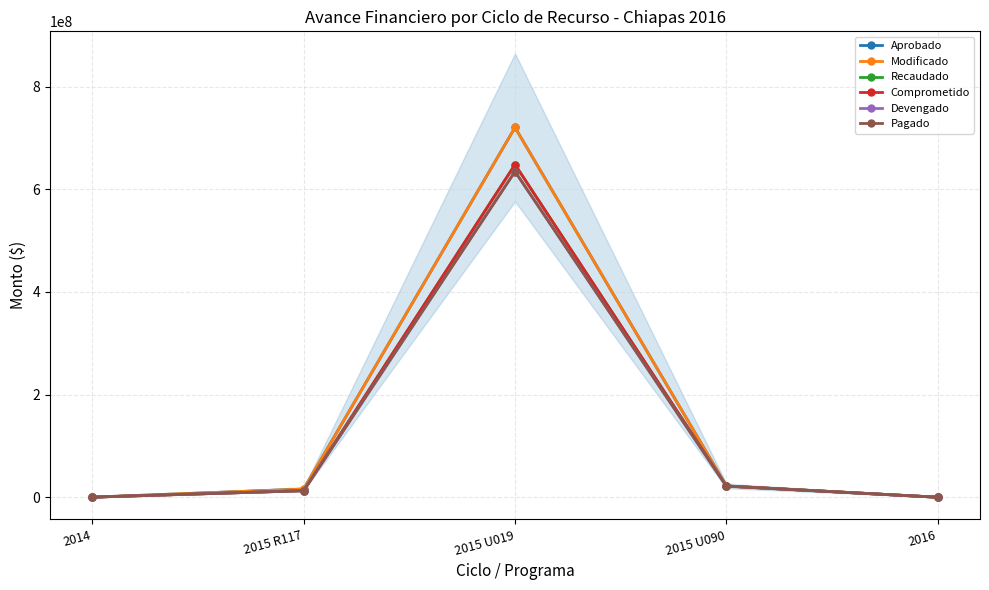

What is the value of the Aprobado point at the 4th from the left?

22061336.7